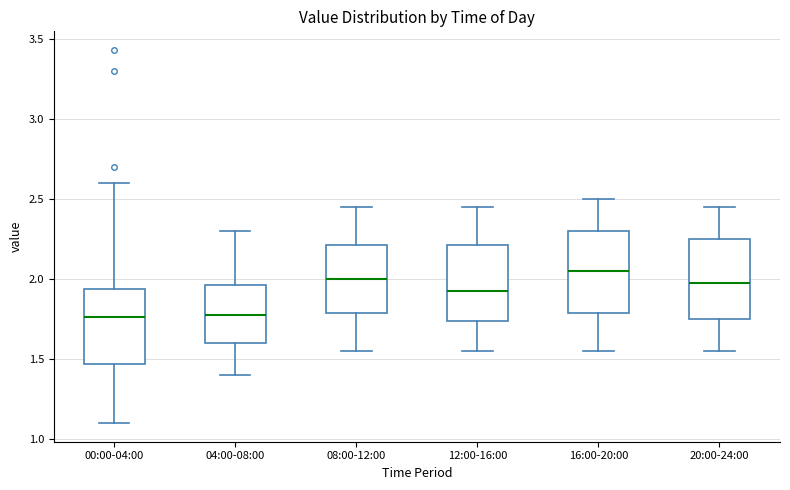

Reading left to right, read every box against the y-axis: the position of its median line, the range the box covers, and the ends of its whiskers. The values are not printed on the chart, so give them approximately, as read against the axis.

00:00-04:00: median 1.75, box 1.45 to 1.95, whiskers 1.10 to 2.60
04:00-08:00: median 1.80, box 1.60 to 1.95, whiskers 1.40 to 2.30
08:00-12:00: median 2.00, box 1.80 to 2.20, whiskers 1.55 to 2.45
12:00-16:00: median 1.95, box 1.75 to 2.20, whiskers 1.55 to 2.45
16:00-20:00: median 2.05, box 1.80 to 2.30, whiskers 1.55 to 2.50
20:00-24:00: median 2.00, box 1.75 to 2.25, whiskers 1.55 to 2.45